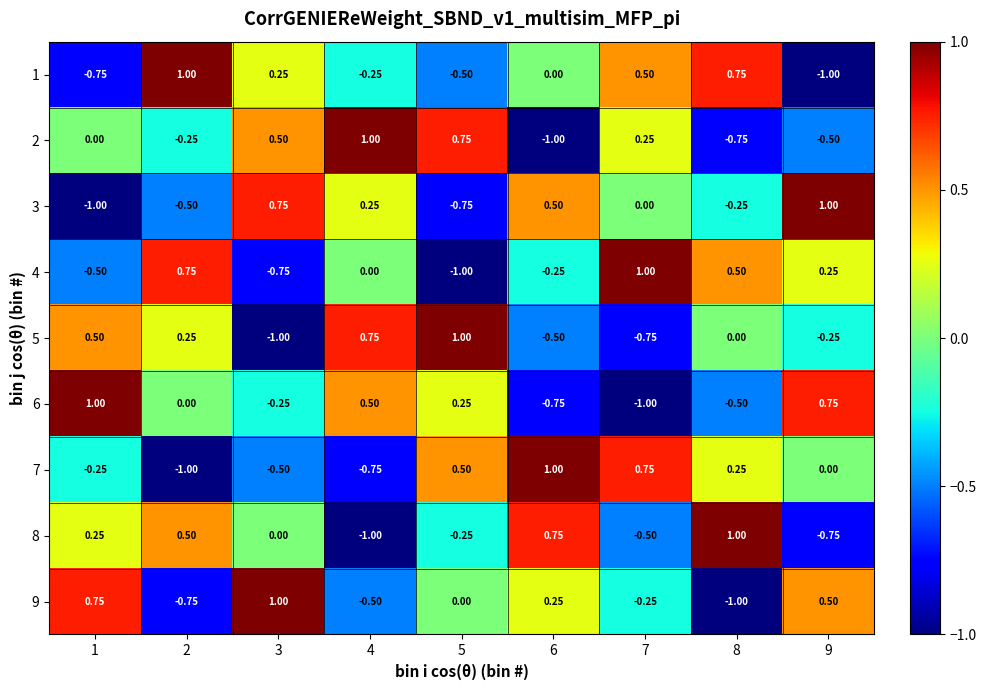

Rank the series at 4 from highest to lowest value.

2, 5, 6, 3, 4, 1, 9, 7, 8